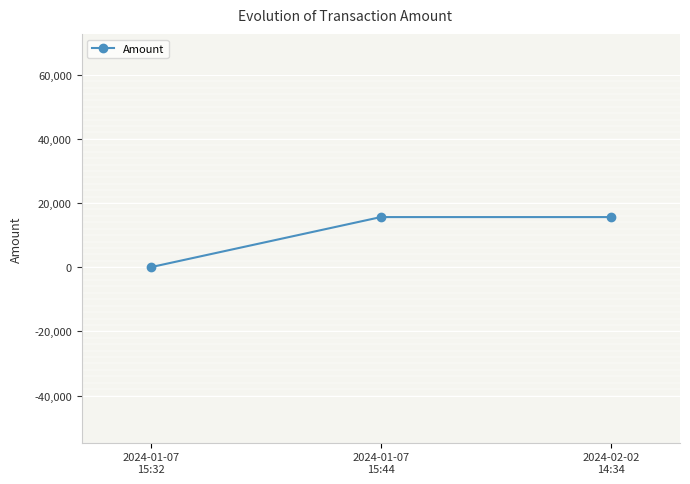

What is the difference between the second highest and minimum values?

15627.3